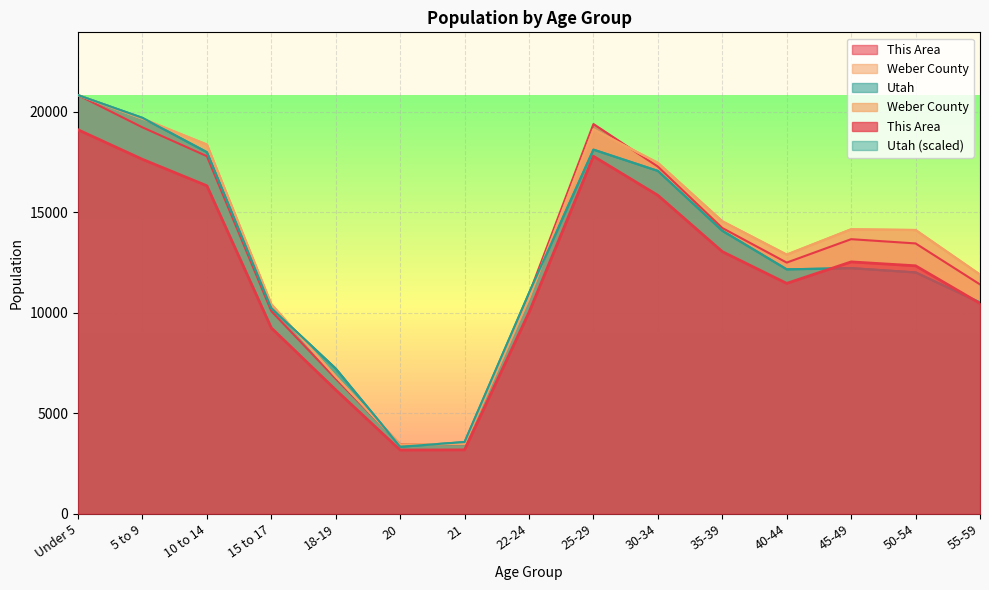

Which series has the largest range (max minus min)?

Utah